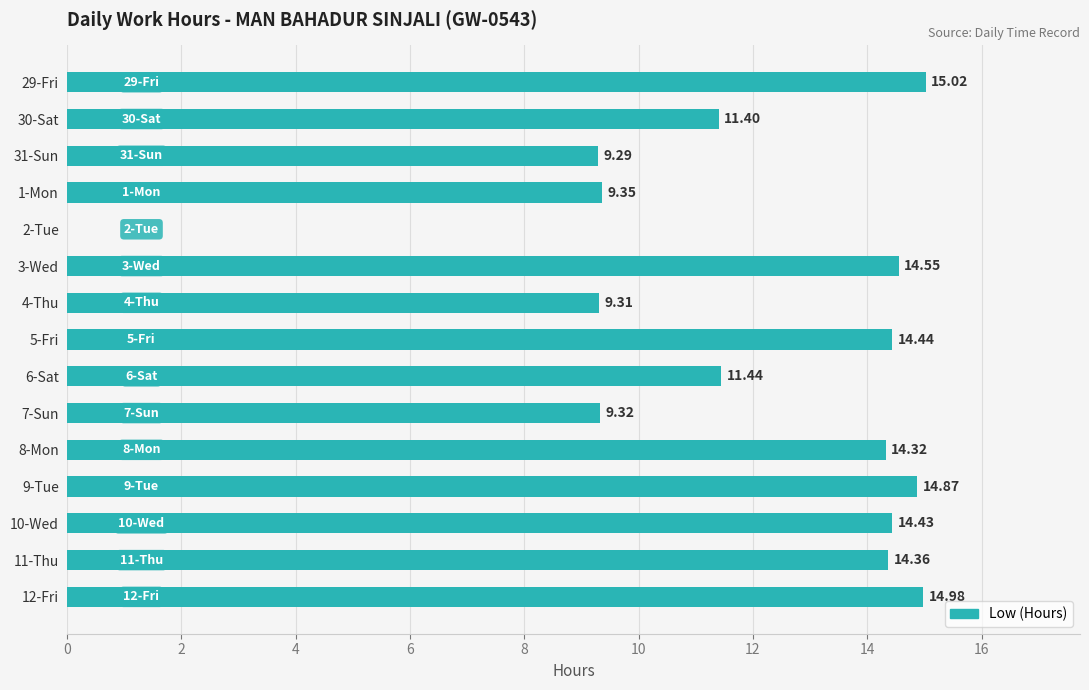

Does the chart contain stacked bars?

No